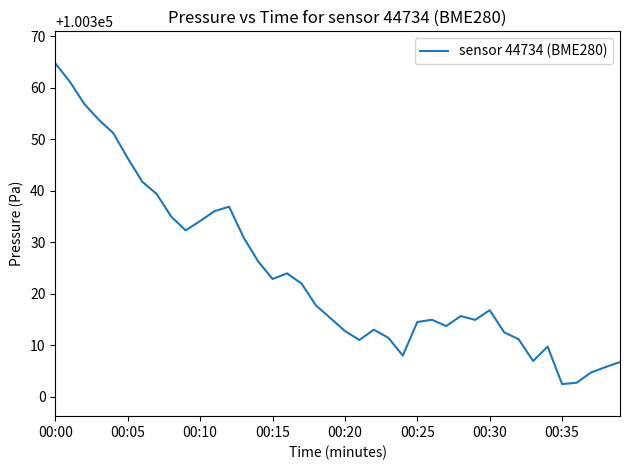

What is the greatest value displayed?

100364.7